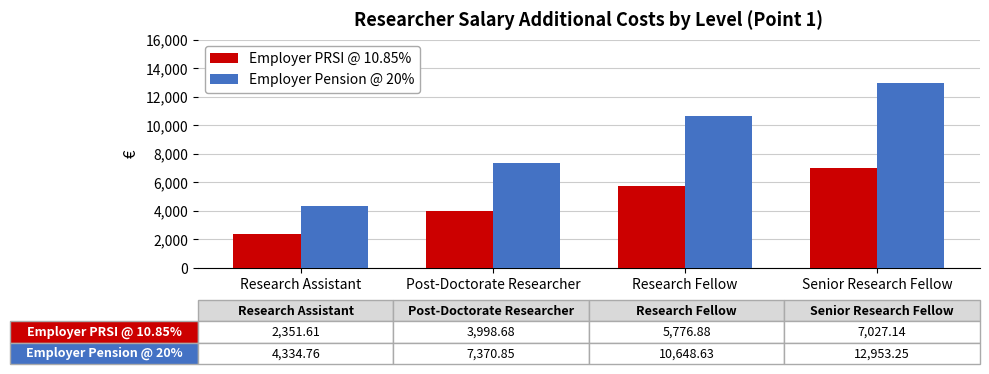

Is the value of Employer PRSI @ 10.85% at Post-Doctorate Researcher greater than the value of Employer Pension @ 20% at Research Assistant?

No